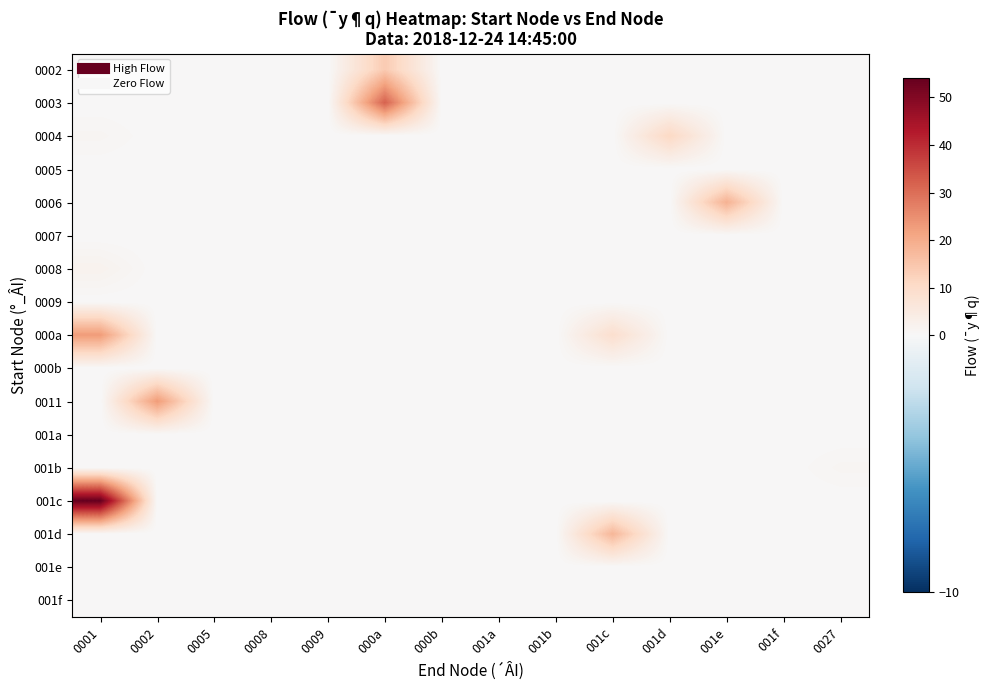

Which series has the largest range (max minus min)?

001c